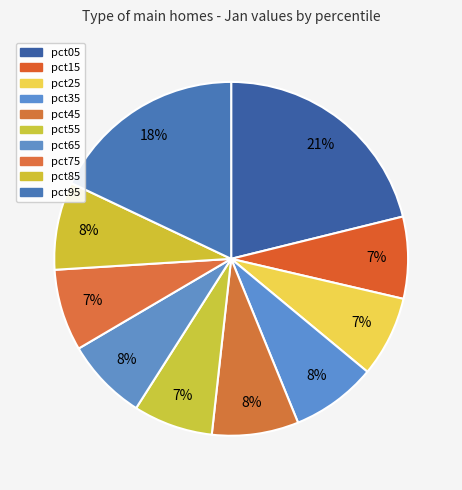

Which category has the biggest portion of the pie?

pct05